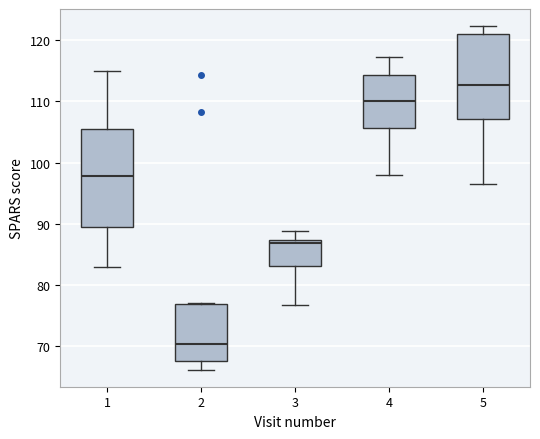

Which box is the tallest, from its lower edge to its upper edge?

1